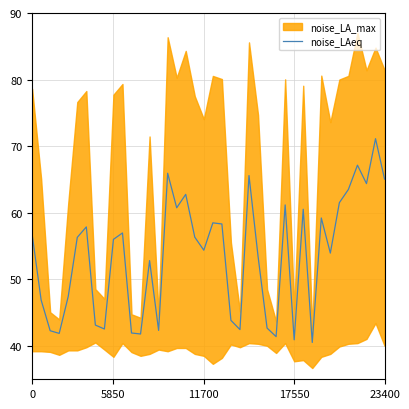

What is the sum of the values at 20 and 23?

101.0